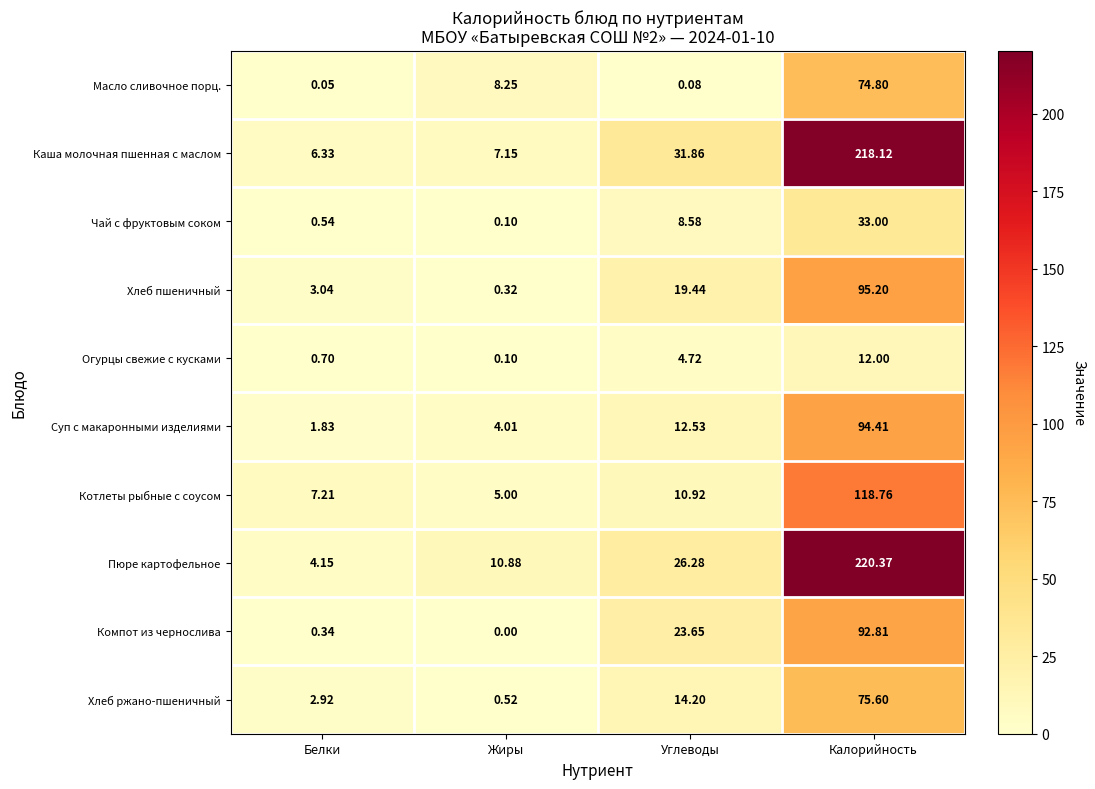

Which category has the highest value across all series?

Калорийность